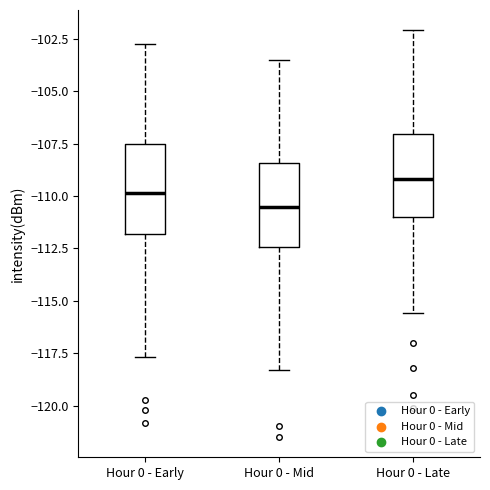

Reading left to right, transcribe this box plot: for each box, give where its median line is, the range the box spans, and where its two whiskers end, as read against the y-axis. The values are not printed on the chart, so give them approximately, as read against the axis.

Hour 0 - Early: median -110.0, box -112.0 to -107.5, whiskers -117.5 to -102.5
Hour 0 - Mid: median -110.5, box -112.5 to -108.5, whiskers -118.5 to -103.5
Hour 0 - Late: median -109.0, box -111.0 to -107.0, whiskers -115.5 to -102.0